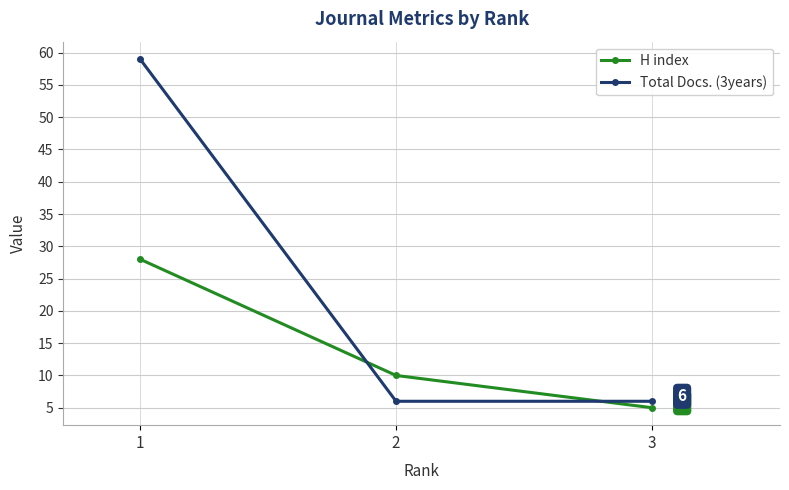

What is the value of the H index point at the 3rd from the left?

5